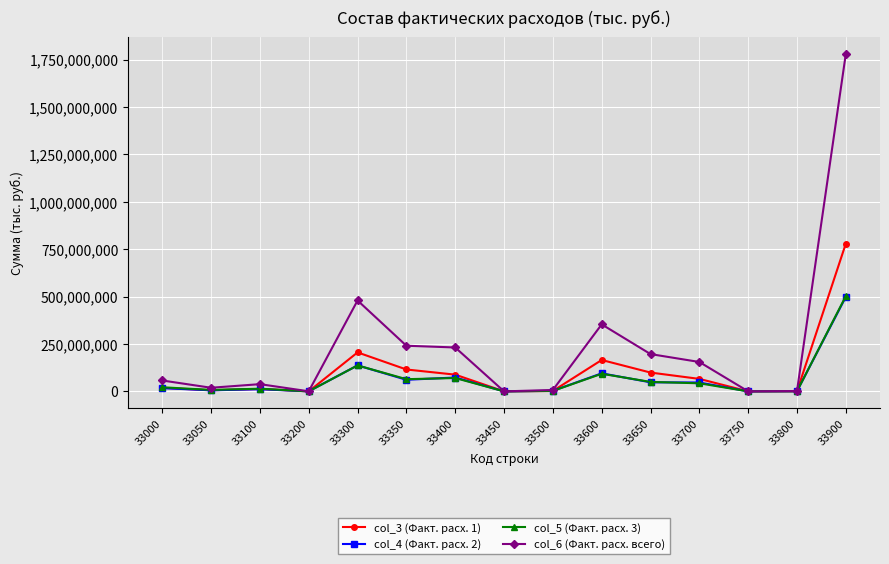

What is the greatest value displayed?

1779961266